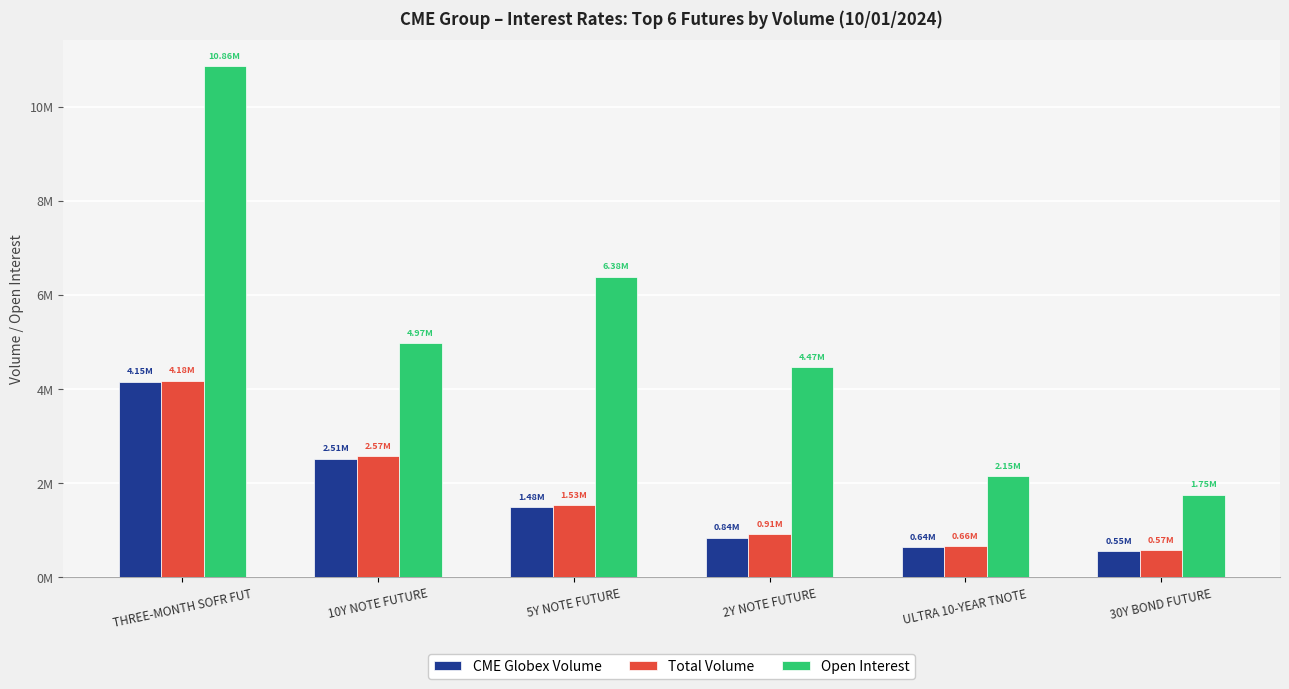

Reading right to left, extract all data points from this chart.

CME Globex Volume: 554190	640821	839095	1484695	2514249	4151095
Total Volume: 569690	655298	908815	1534272	2566190	4178390
Open Interest: 1752658	2146357	4466966	6381507	4970710	10860228